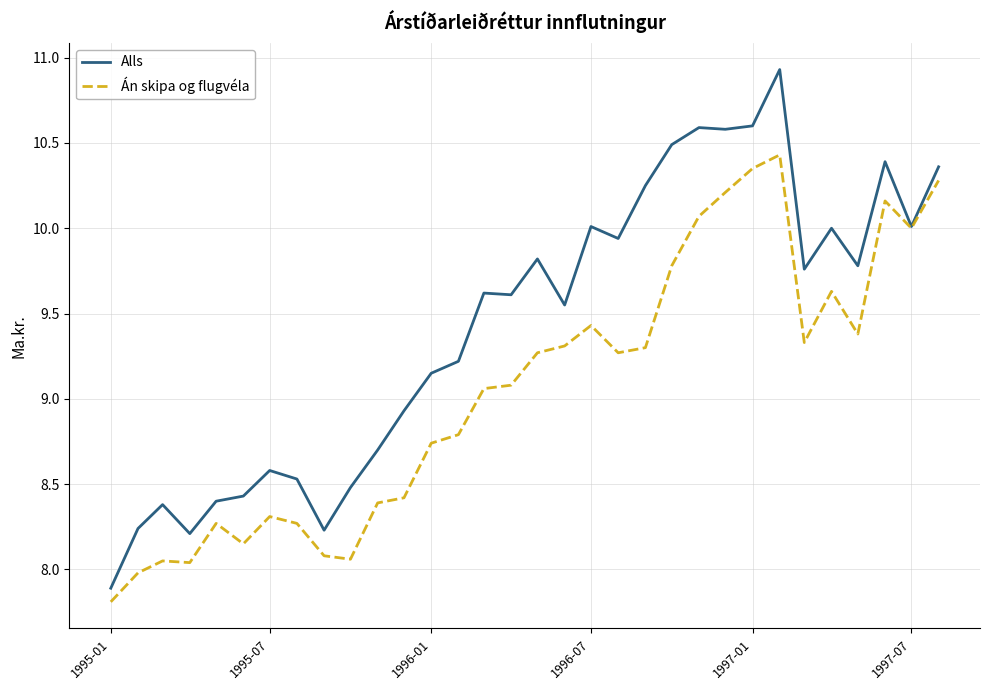

What is the greatest value displayed?

10.9